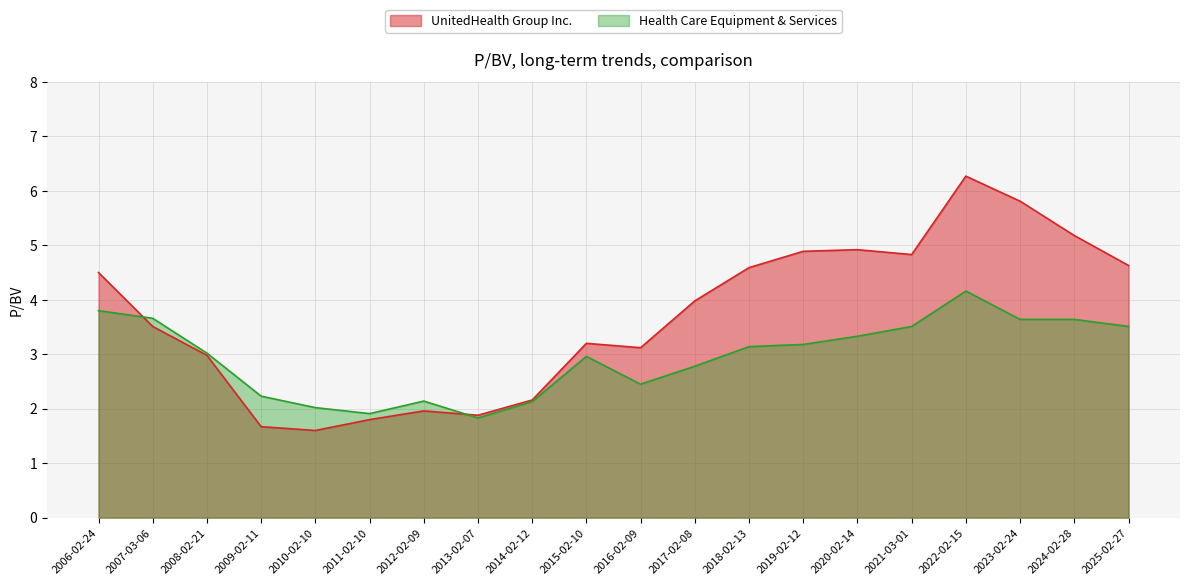

What is the lowest value of the UnitedHealth Group Inc. series?

1.6